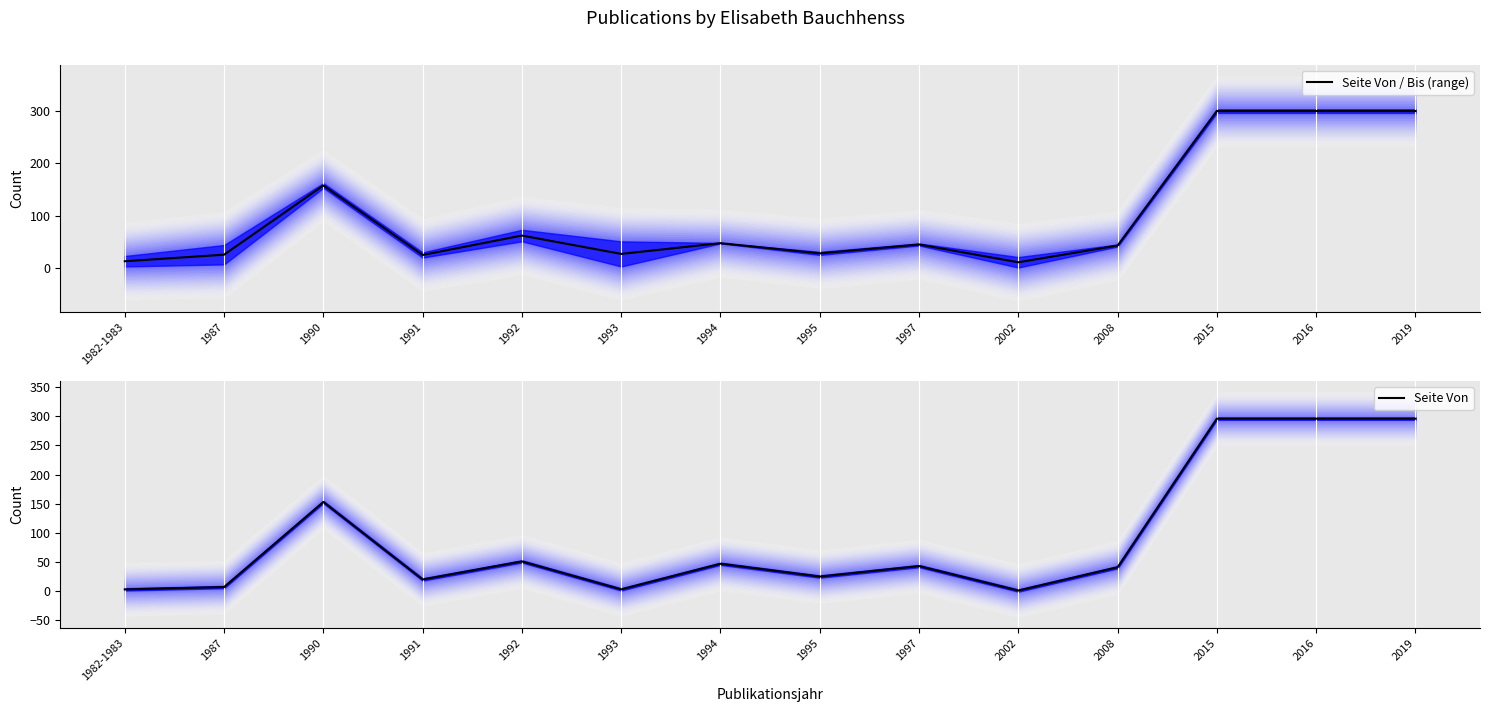

How many interior local peaks does the Seite Von / Bis (range) series have?

4